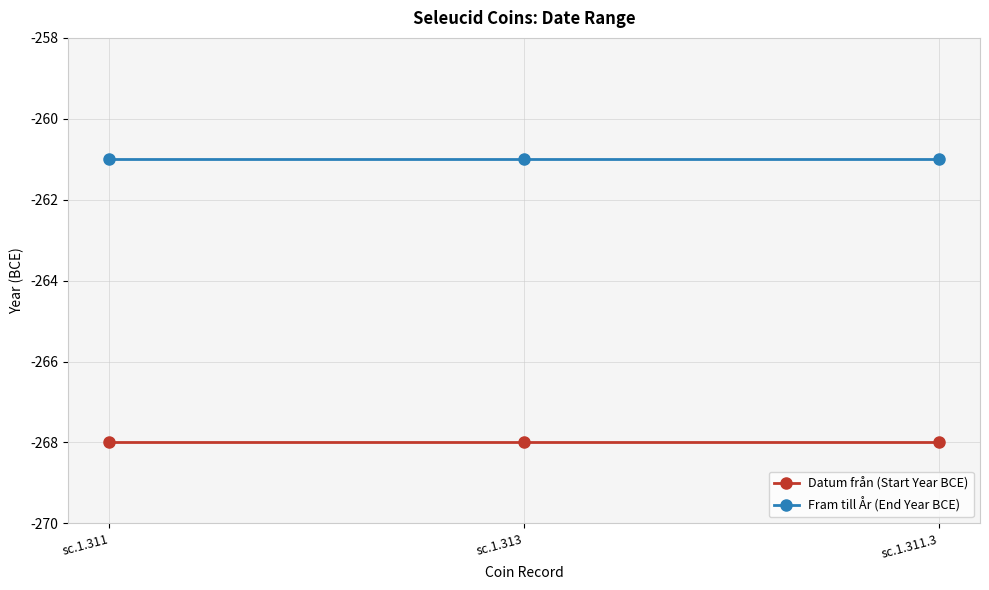

What is the label of the 1st point from the left?

sc.1.311